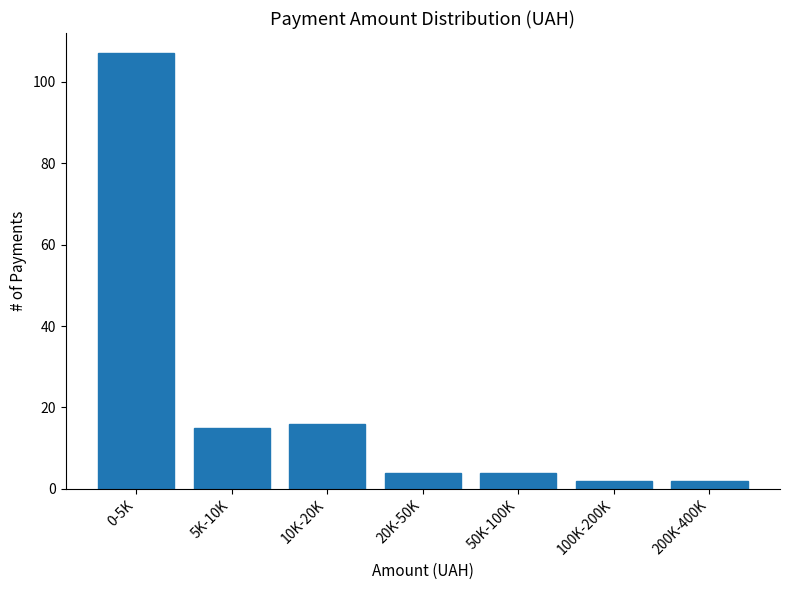

Reading right to left, transcribe all the data shown in this chart.

200K-400K=2	100K-200K=2	50K-100K=4	20K-50K=4	10K-20K=16	5K-10K=15	0-5K=107